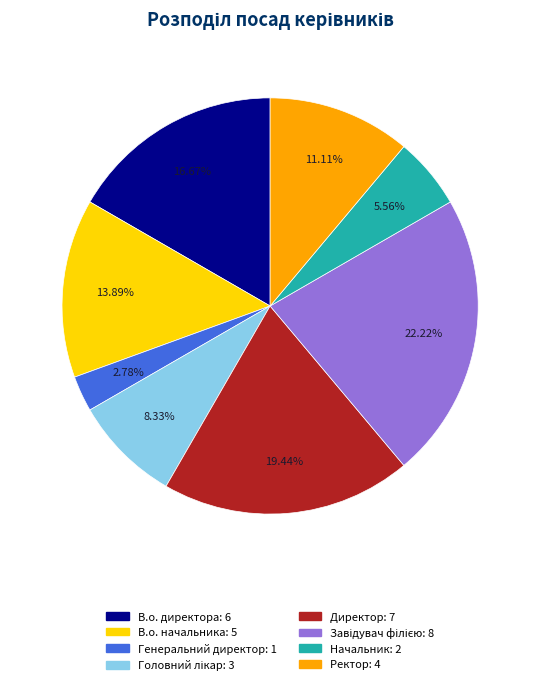

Is there a majority slice in this chart?

No